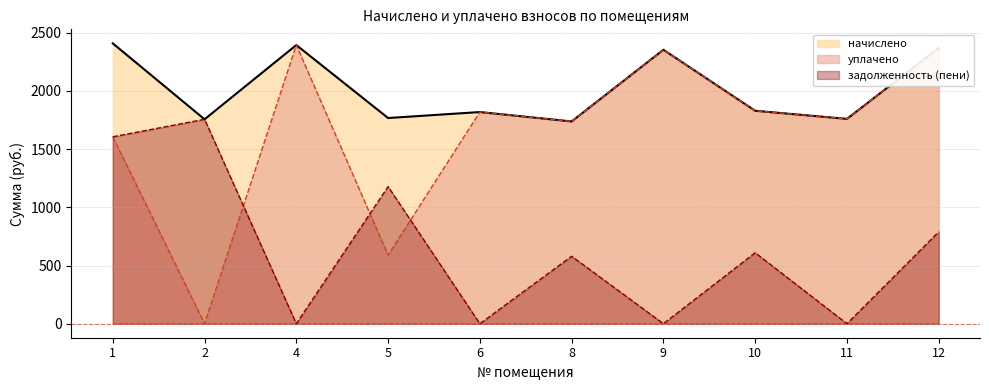

At which label does начислено first exceed 1829?

1